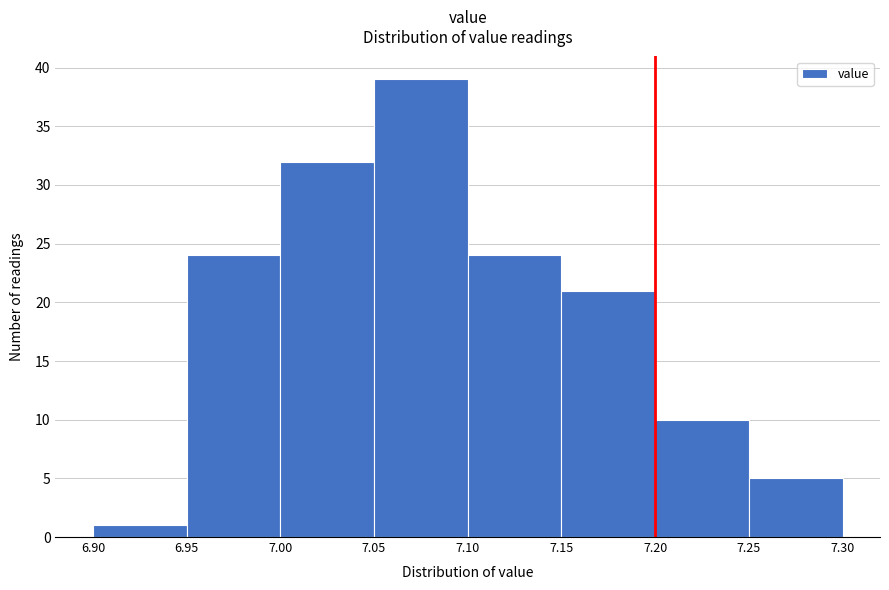

Reading left to right, list every bar in this chart as the range it spans on the x-axis followed by its height. The values are not printed on the chart, so give them approximately, as read against the axis.

6.90 to 6.95: 1
6.95 to 7.00: 24
7.00 to 7.05: 32
7.05 to 7.10: 39
7.10 to 7.15: 24
7.15 to 7.20: 21
7.20 to 7.25: 10
7.25 to 7.30: 5